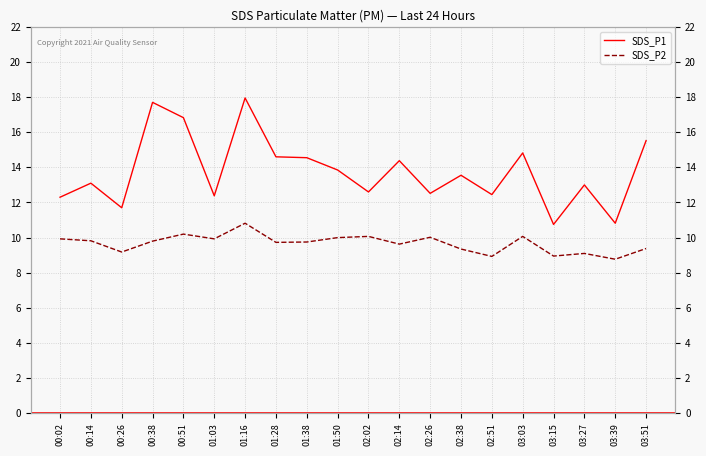

In SDS_P2, how many points are lower than both neighbors (excluding endpoints)?

7